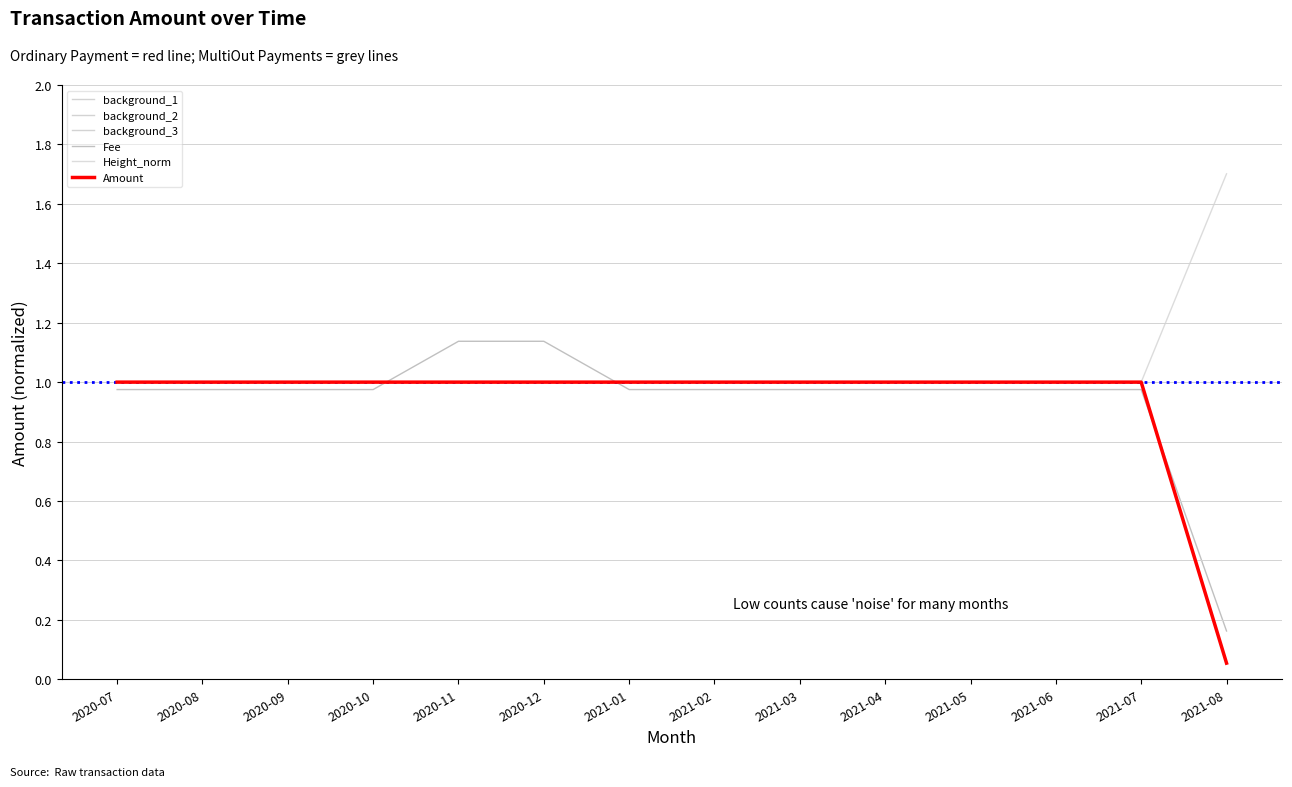

Rank the series at 2021-03 from lowest to highest value.

Fee, Height_norm, Amount, background_3, background_1, background_2